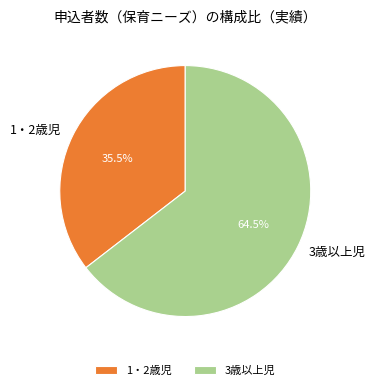

Count the number of slices in the pie.

2